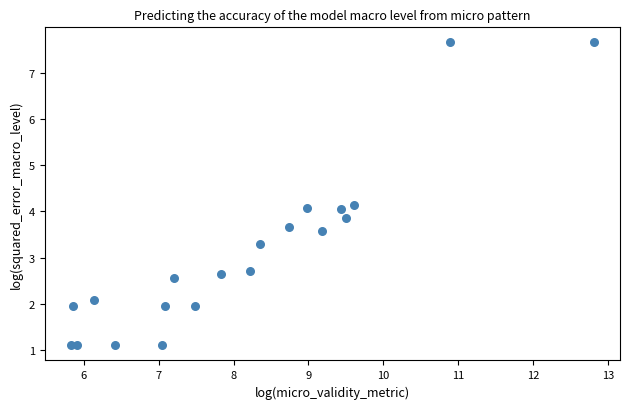

What is the range of X values (max minus min)?

7.0